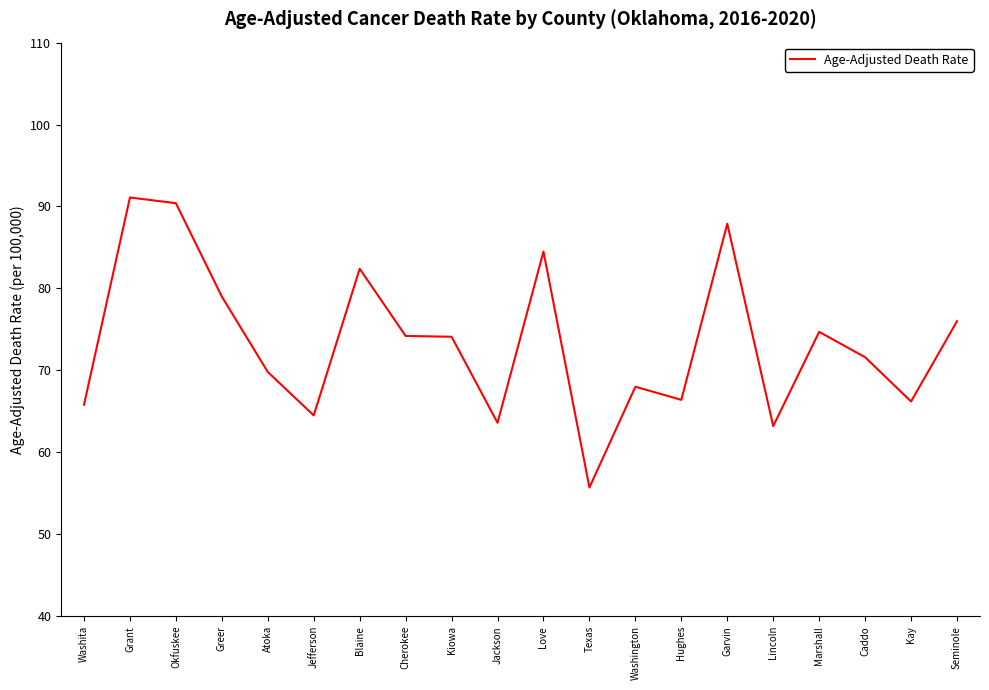

Which label corresponds to the largest value in the chart?

Grant